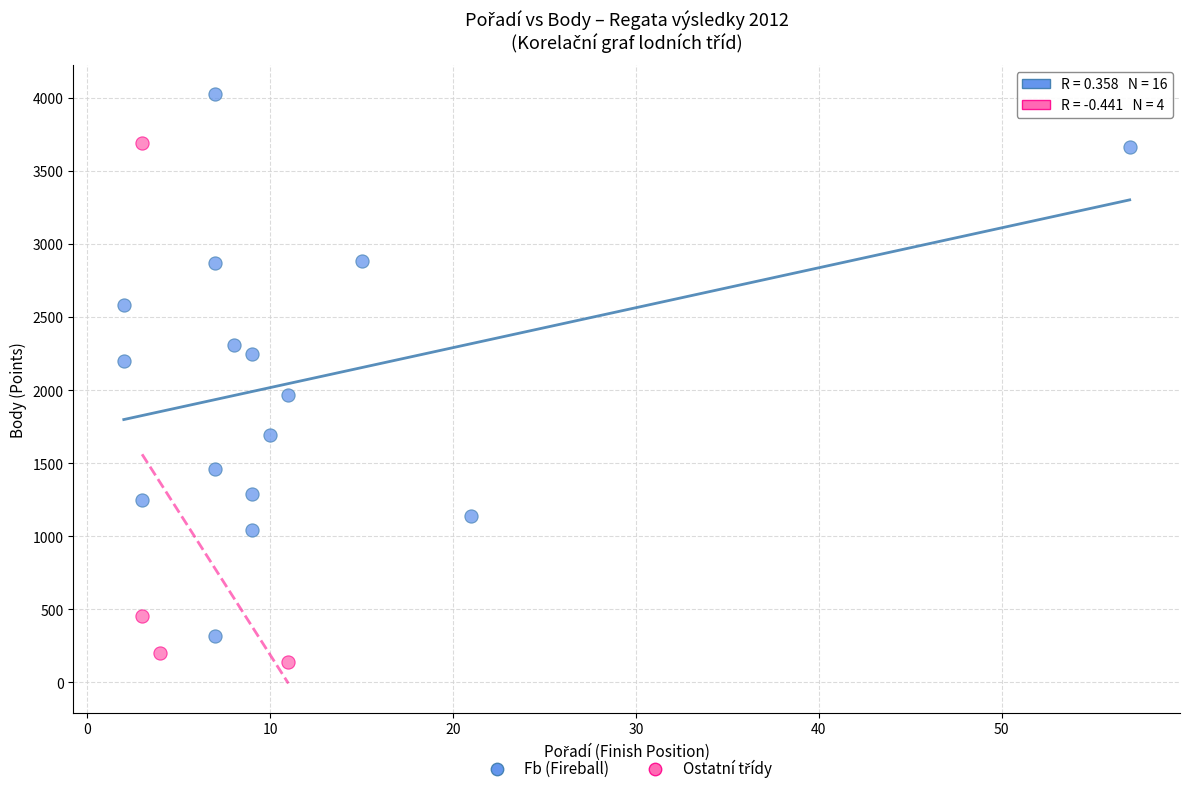

Which series reaches the maximum Y coordinate?

Fb (Fireball)